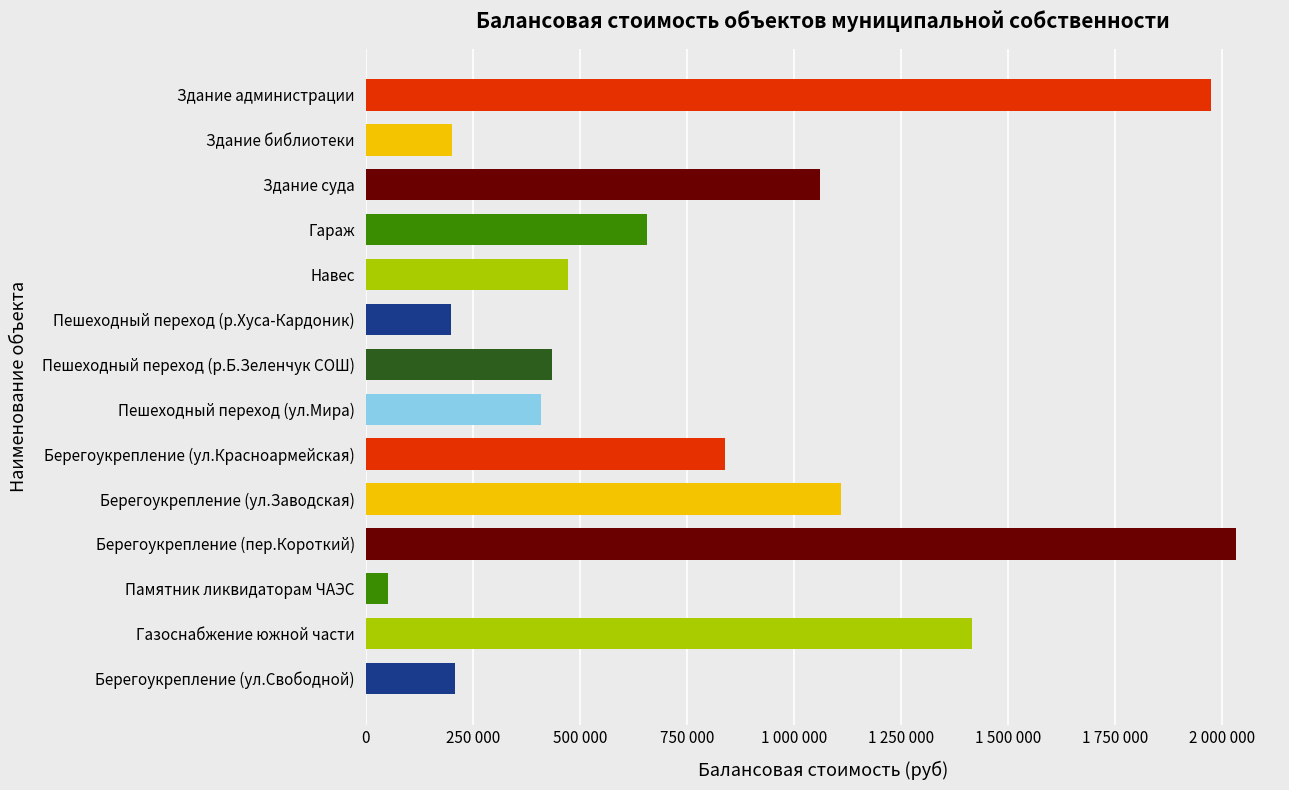

What is the difference between the maximum and minimum values?

1981748.0